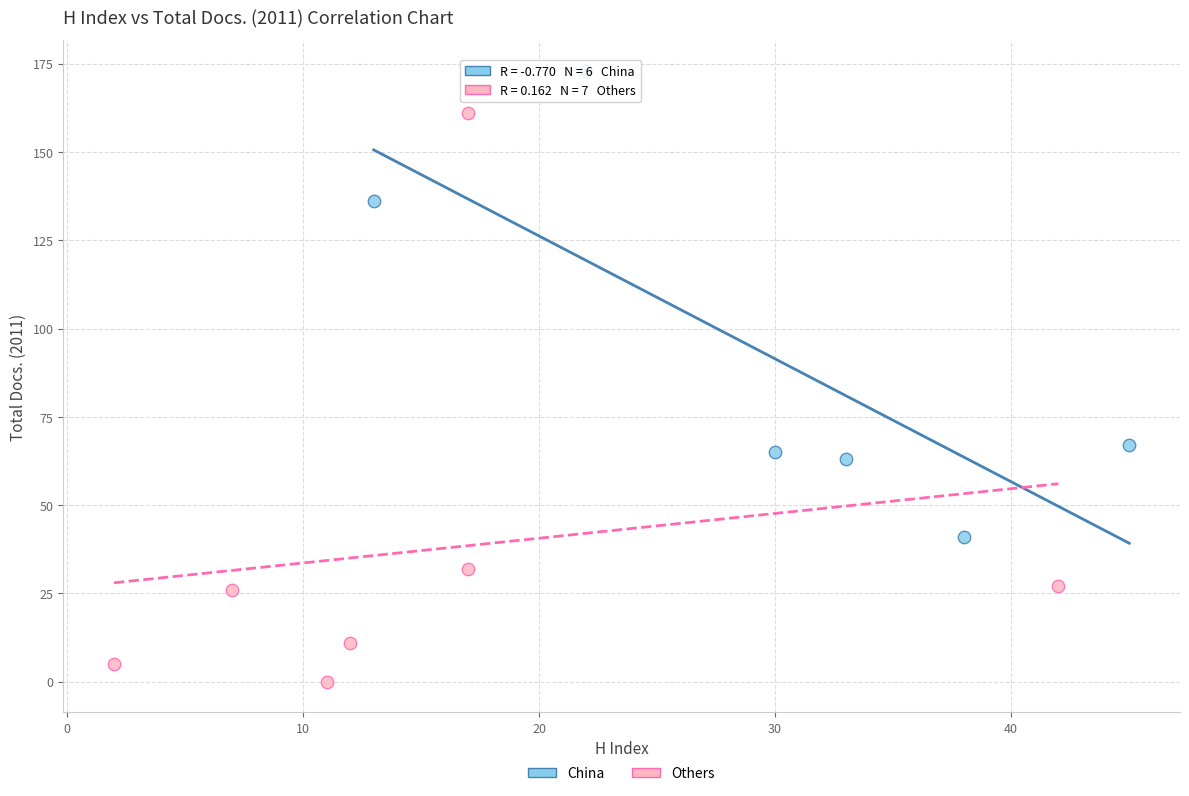

Which series contains the lowest Y value?

Others